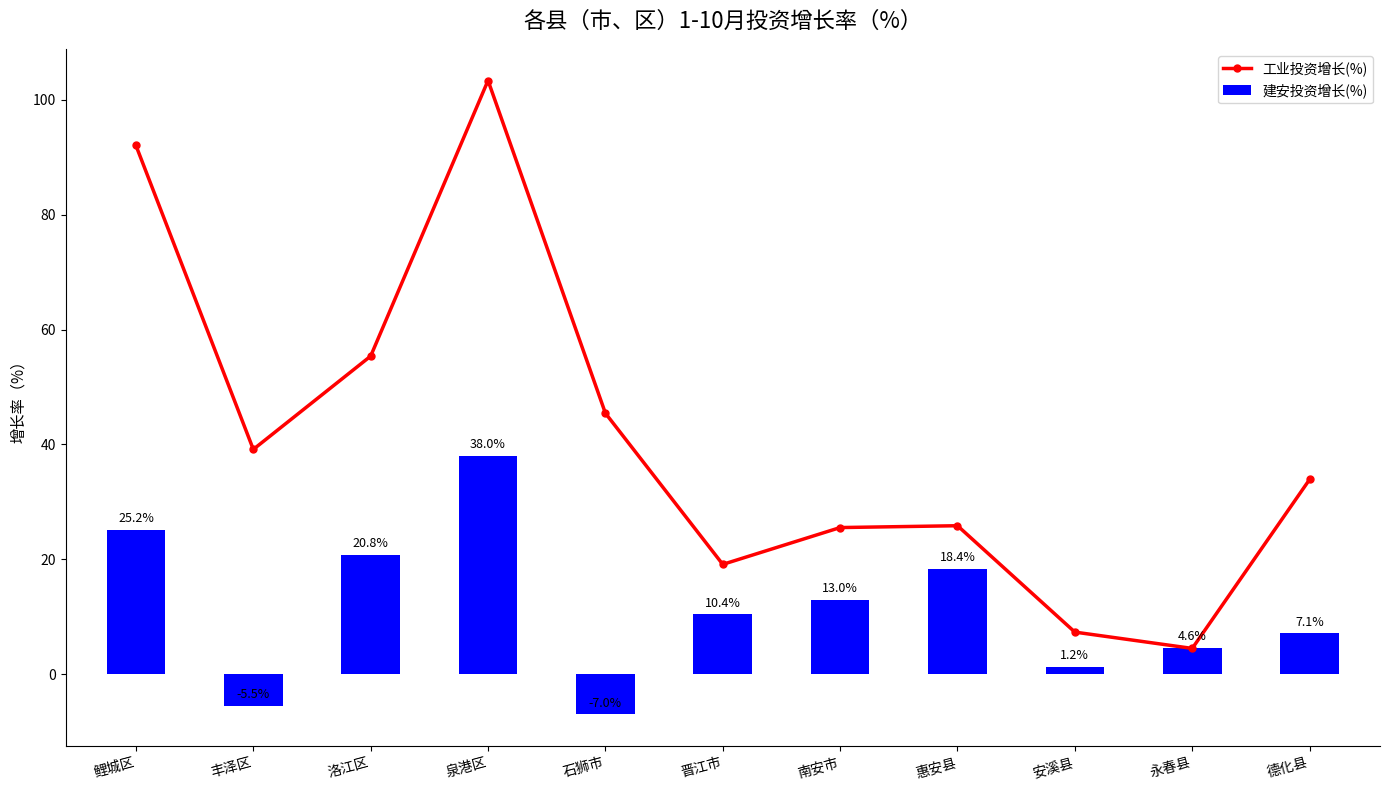

What position from the right is 泉港区?

8